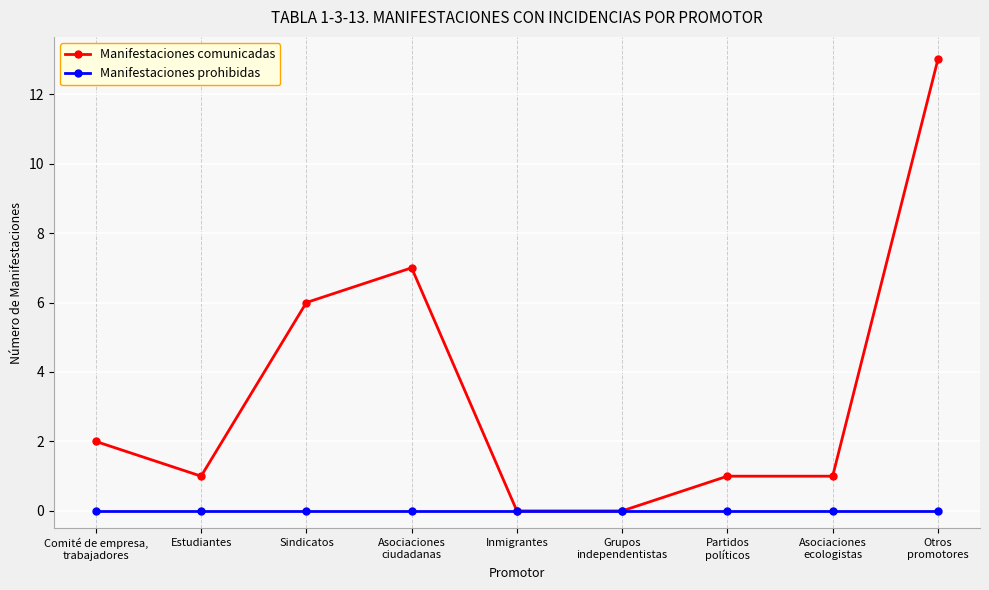

How many lines are shown in the chart?

2